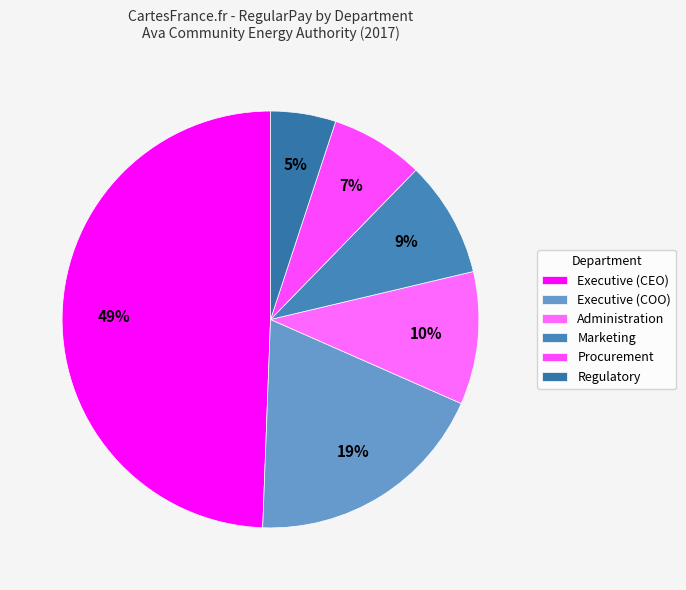

Rank the categories by value from lowest to highest.

Regulatory, Procurement, Marketing, Administration, Executive (COO), Executive (CEO)